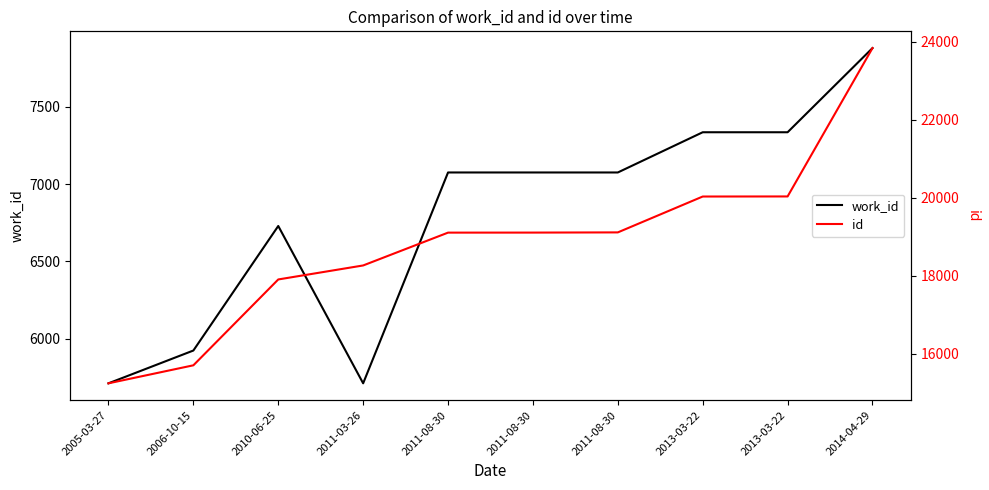

True or false: id and work_id cross at least once.

False